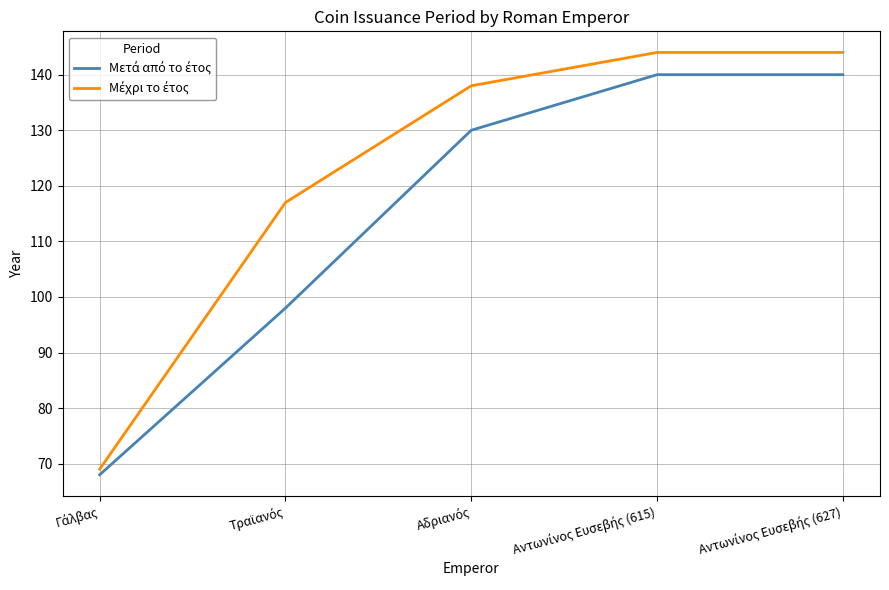

What is the minimum value shown in the chart?

68